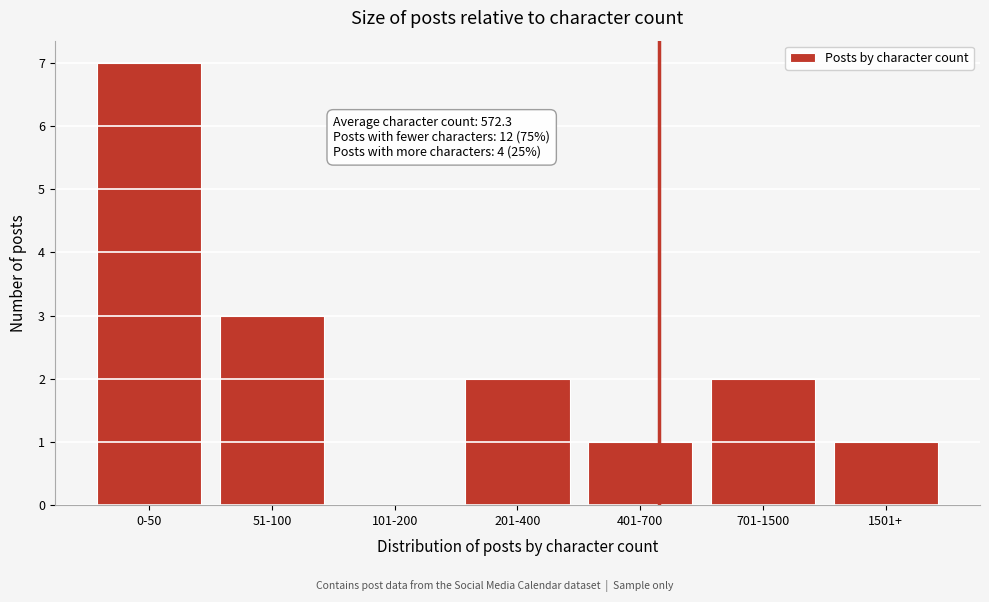

Reading right to left, extract all data points from this chart.

1501+=1	701-1500=2	401-700=1	201-400=2	101-200=0	51-100=3	0-50=7